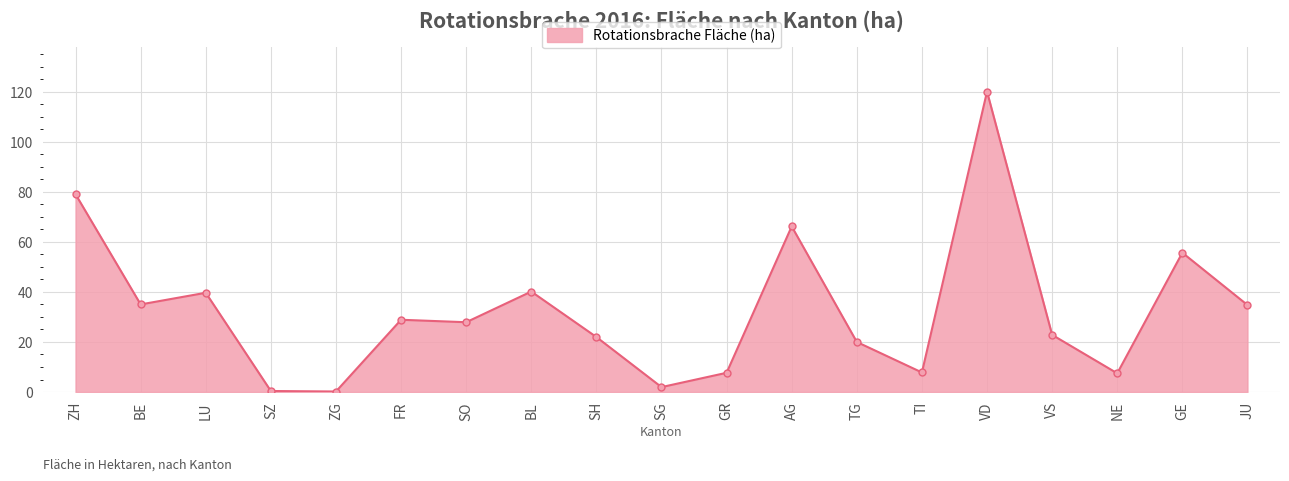

At which category does the chart reach its peak across all series?

VD